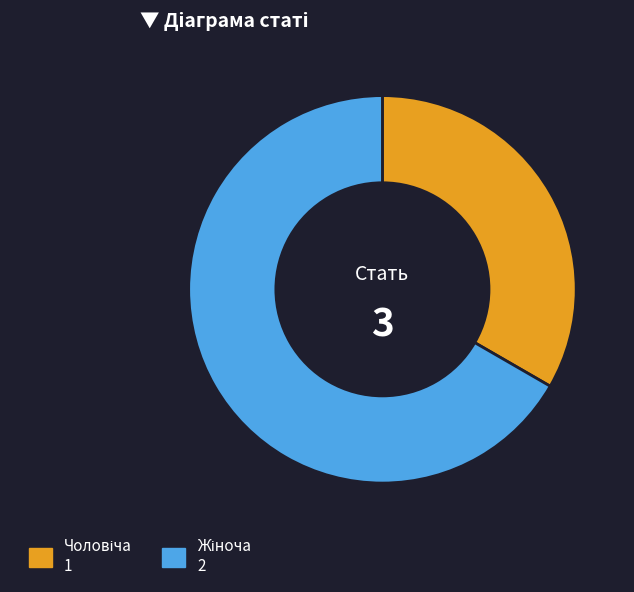

True or false: Жіноча accounts for 54% of the total.

False